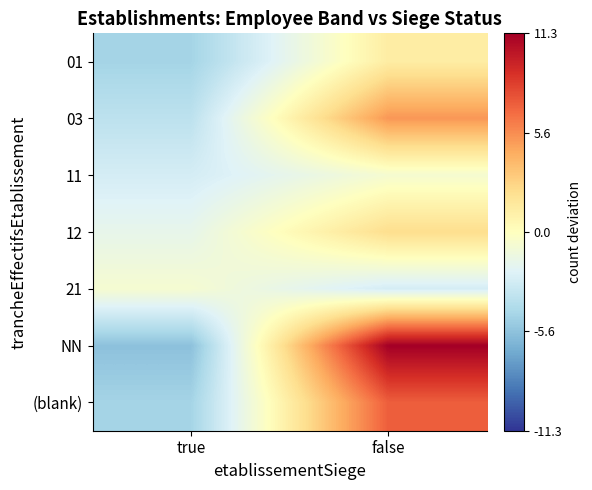

Reading right to left, extract all data points from this chart.

01: false=1.3	true=-4.7
03: false=5.3	true=-3.7
11: false=-0.7	true=-2.7
12: false=2.3	true=-1.7
21: false=-2.7	true=-0.7
NN: false=11.3	true=-5.7
(blank): false=7.3	true=-4.7